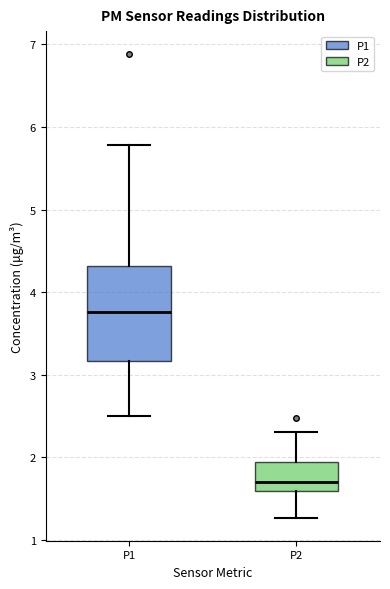

Comparing the boxes themselves (not the whiskers), which one is the tallest?

P1